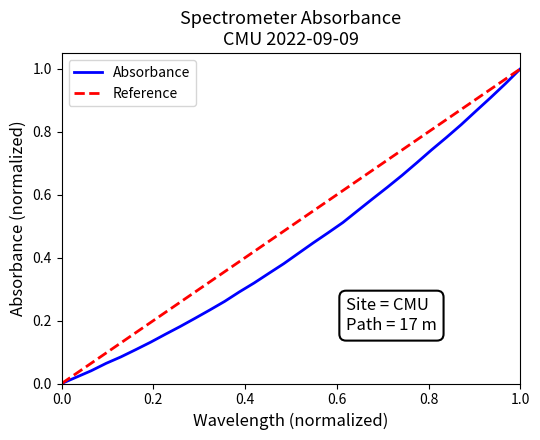

Is this an area chart (filled region under the line)?

No